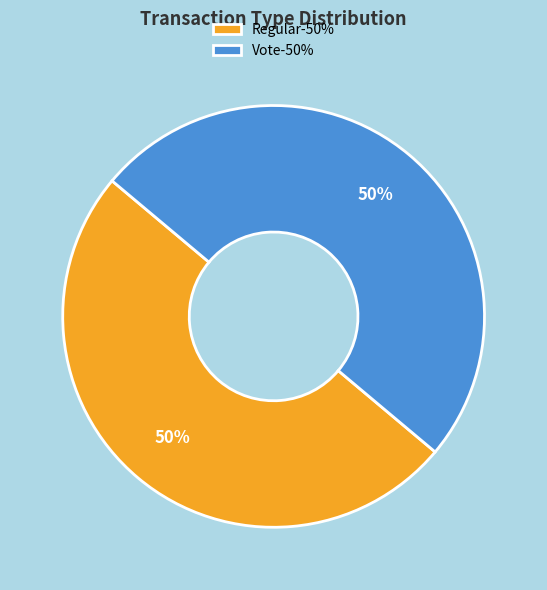

The Regular-50% slice represents 58% of the pie. True or false?

False